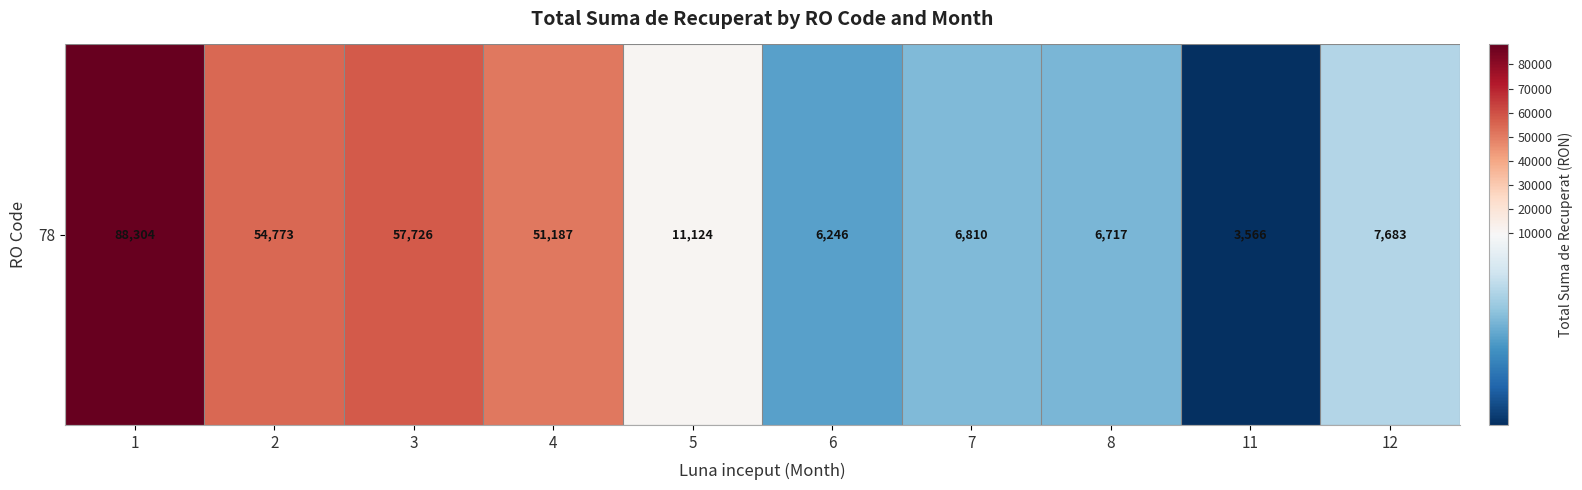

Which has a higher value, 1 or 7?

1